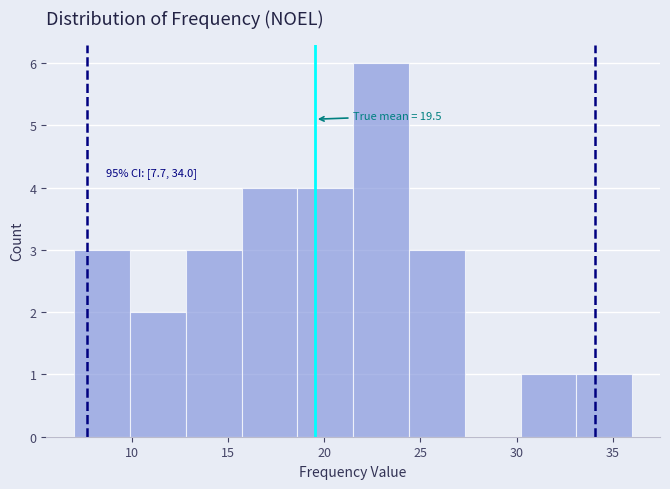

Which range on the x-axis has the tallest bar?

21.5 to 24.4